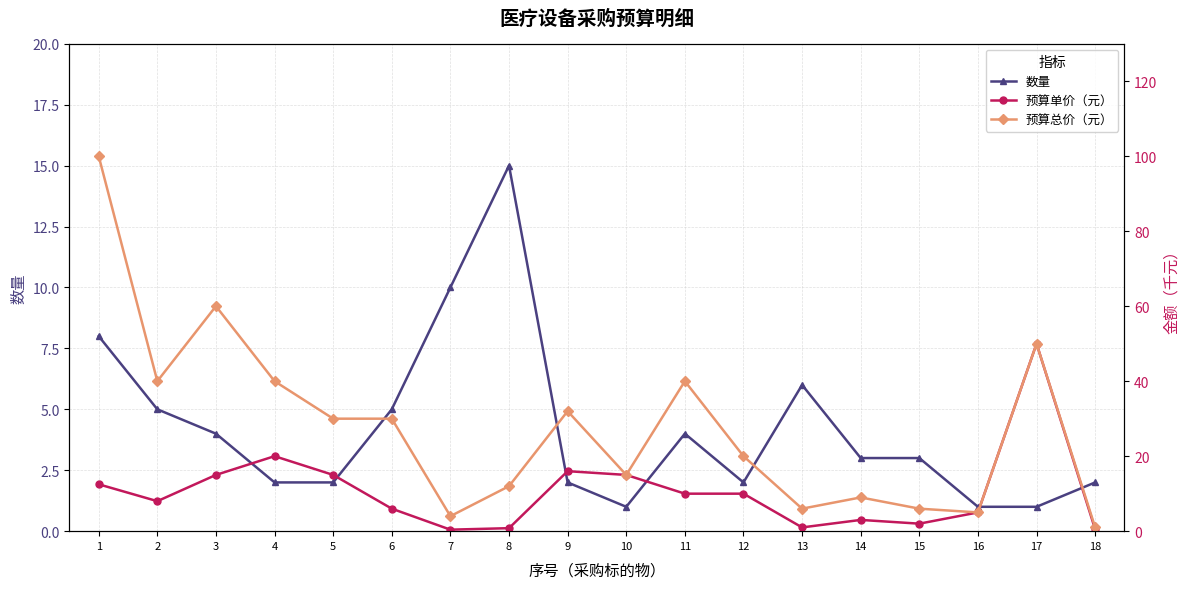

In 数量, how many points are higher than both neighbors (excluding endpoints)?

3